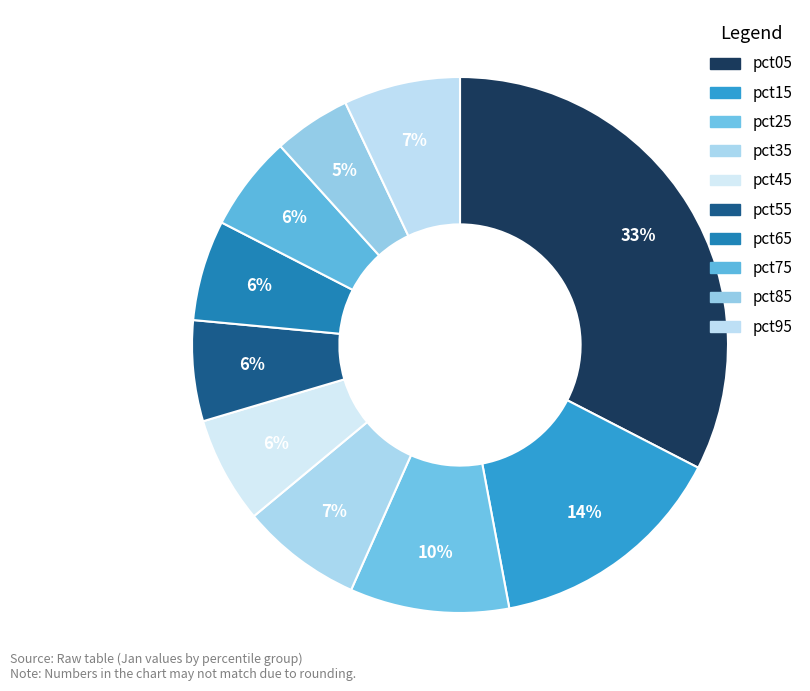

Which category has the smallest portion of the pie?

pct85